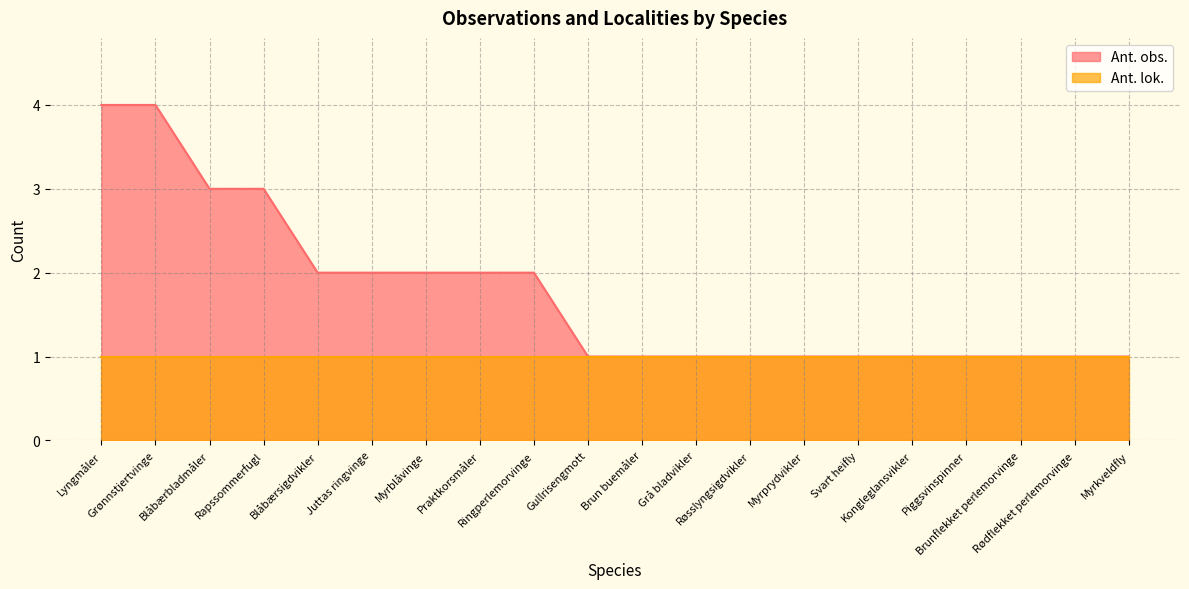

What is the minimum value shown in the chart?

1